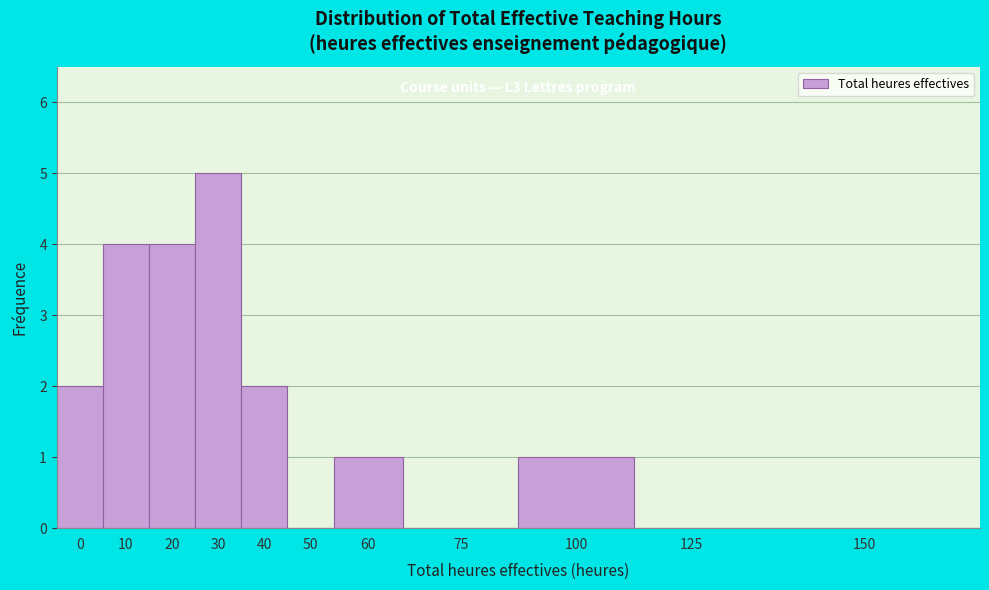

What value does the data have at 20?

4